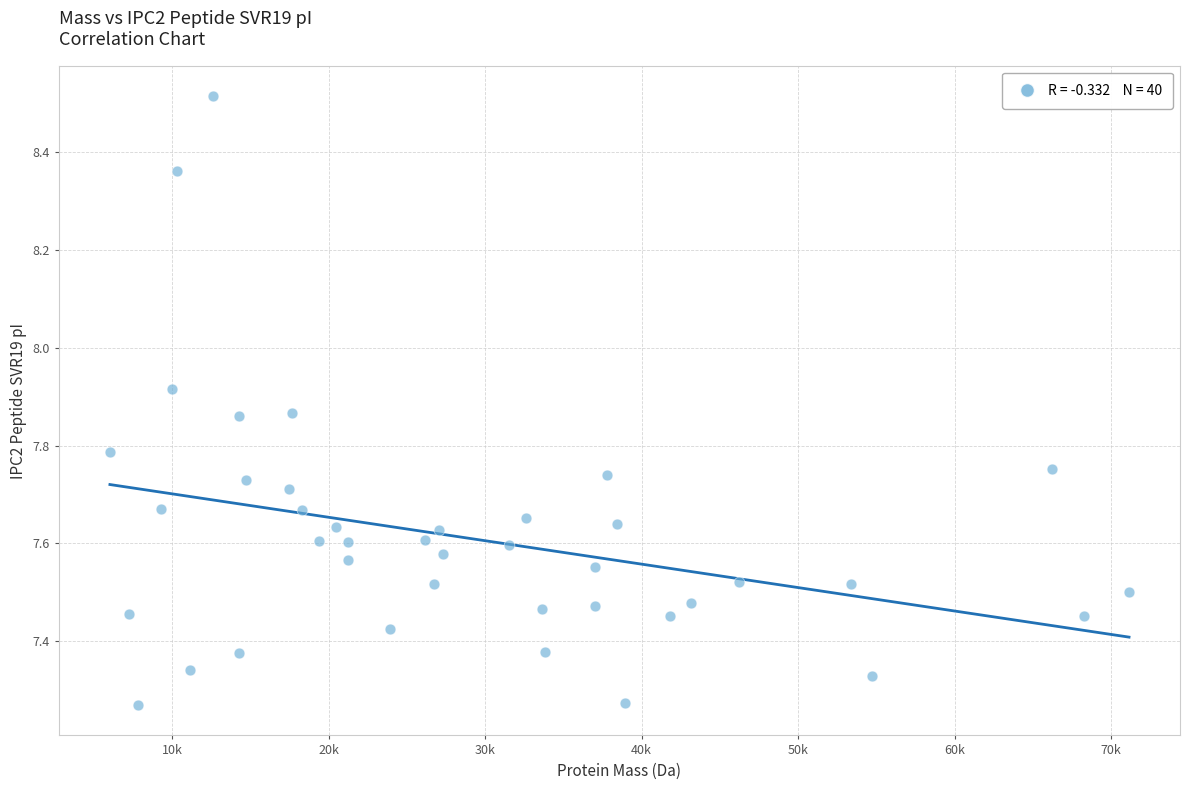

What is the range of Y values (max minus min)?

1.2